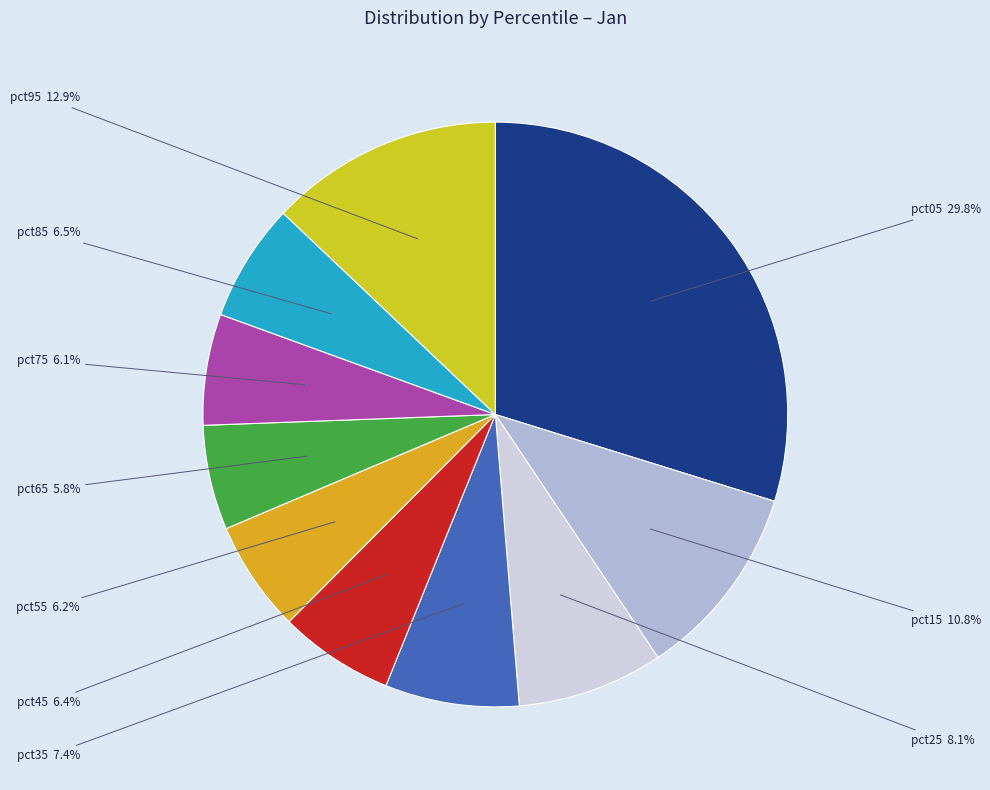

Is the sum of pct35 and pct95 greater than half?

No